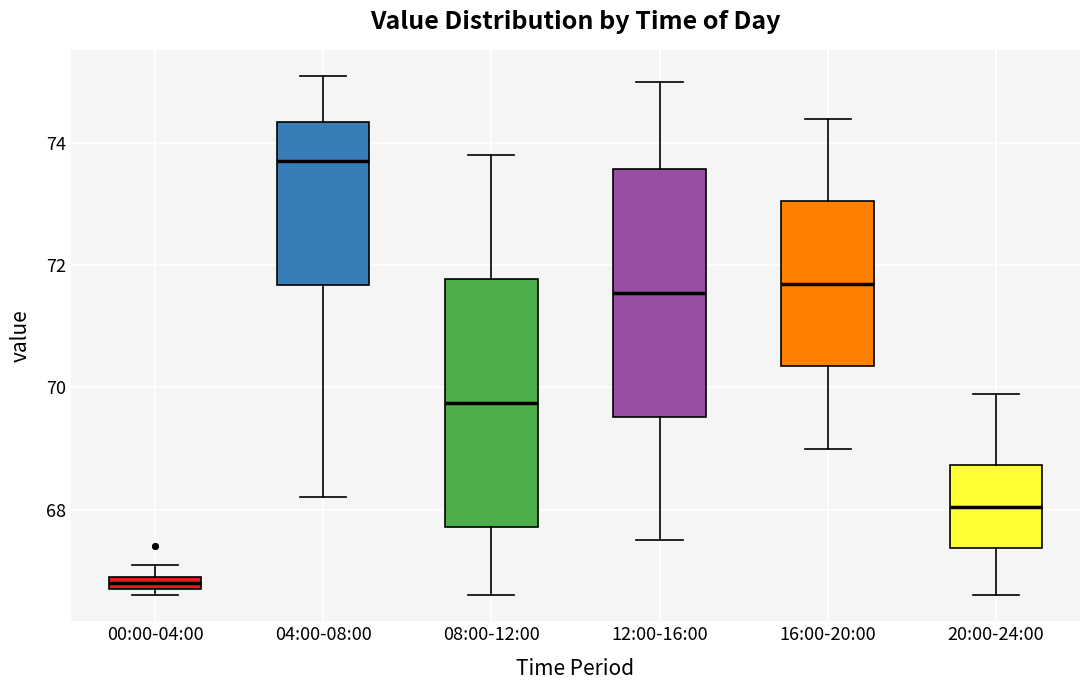

Where is the lower edge of the box for 12:00-16:00 on the y-axis? The values are not printed on the chart, so give them approximately, as read against the axis.

69.6